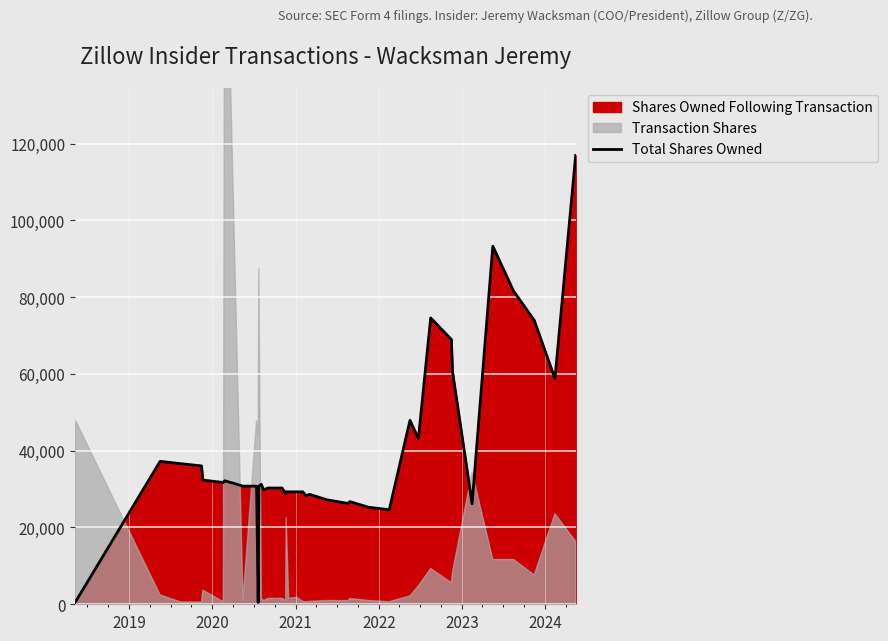

Does the chart display data point markers on the line(s)?

No